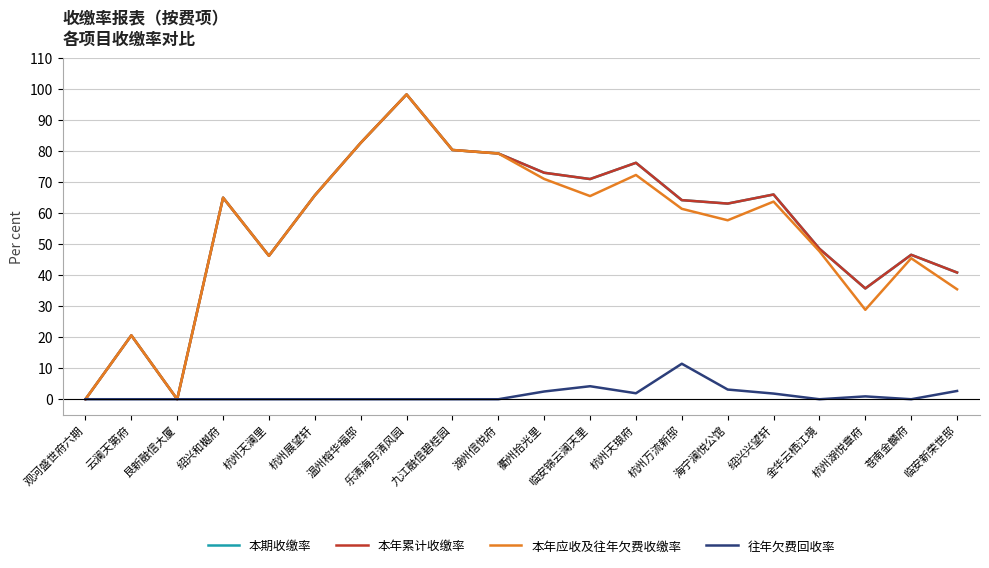

What is the sum of all 本期收缴率 values?

1124.5